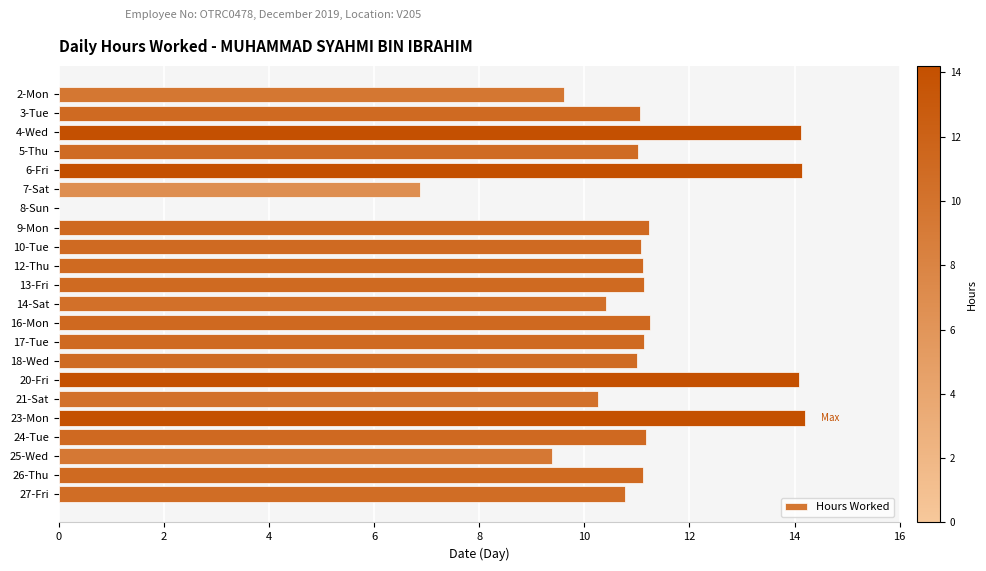

Between 27-Fri and 21-Sat, which is larger?

27-Fri